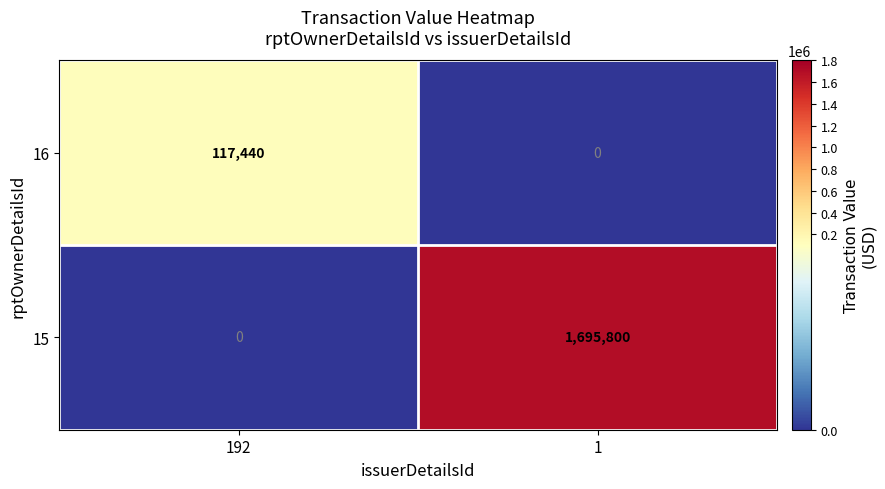

Rank the series at 1 from highest to lowest value.

15, 16